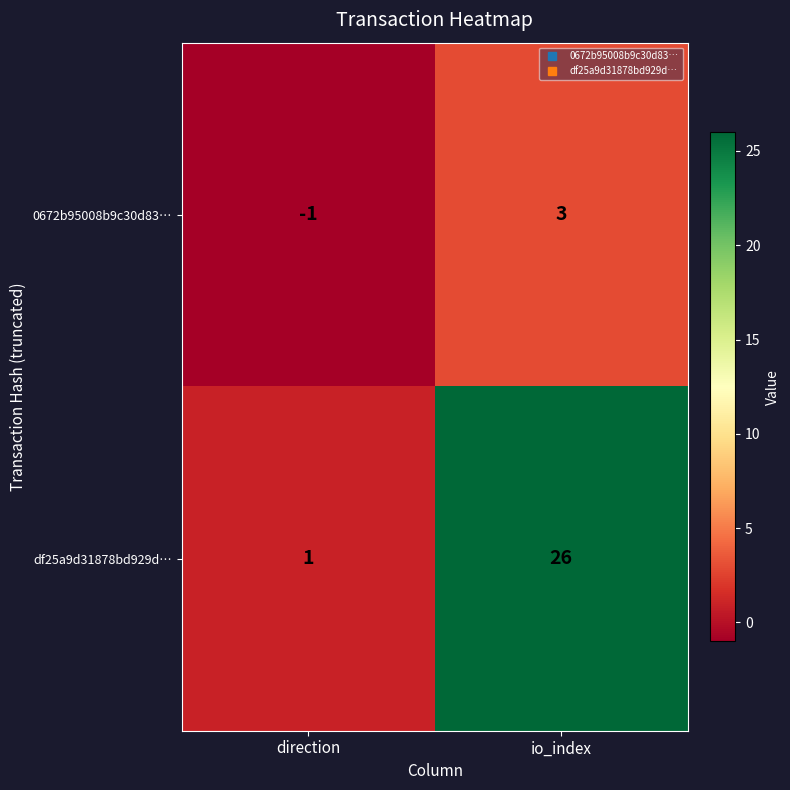

How many distinct data groups are displayed?

2